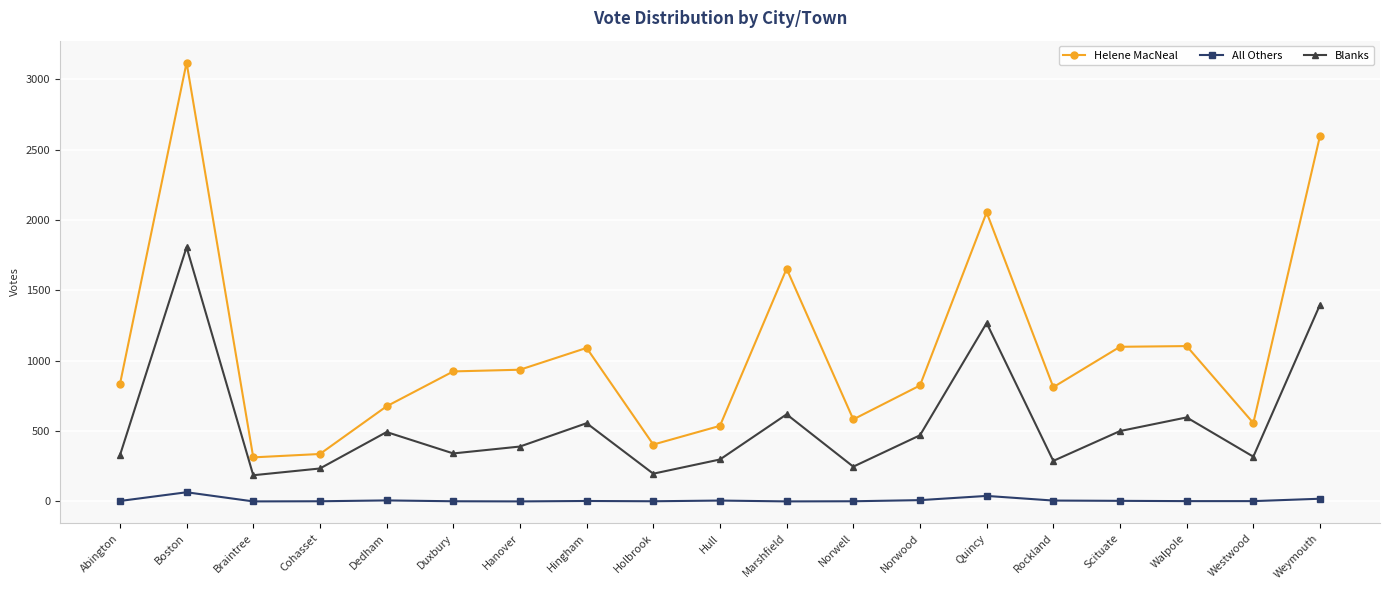

List the series in order of their overall mean, lowest first.

All Others, Blanks, Helene MacNeal